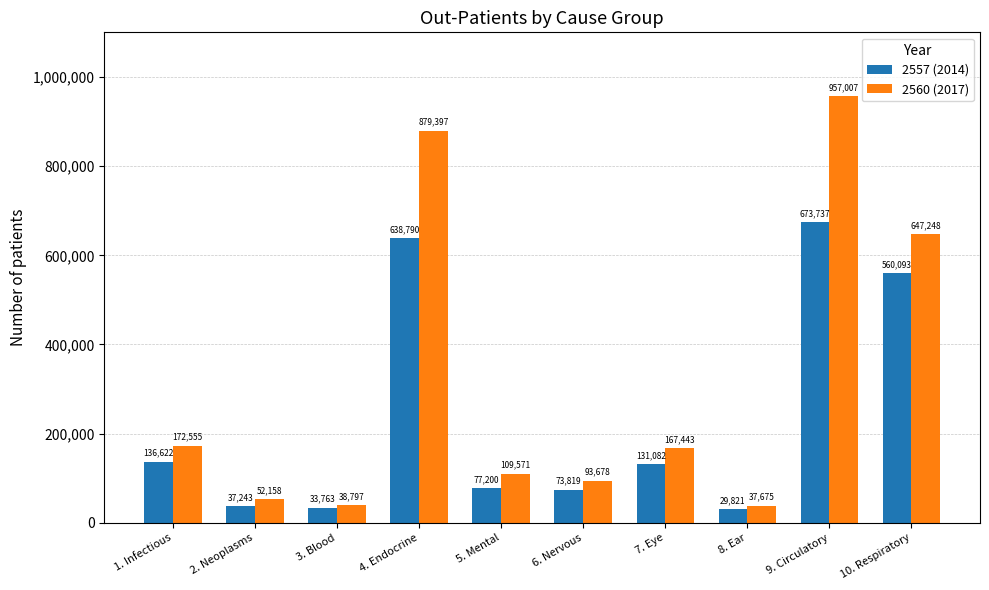

Where is 2560 (2017) nearest to the value 497341?

10. Respiratory